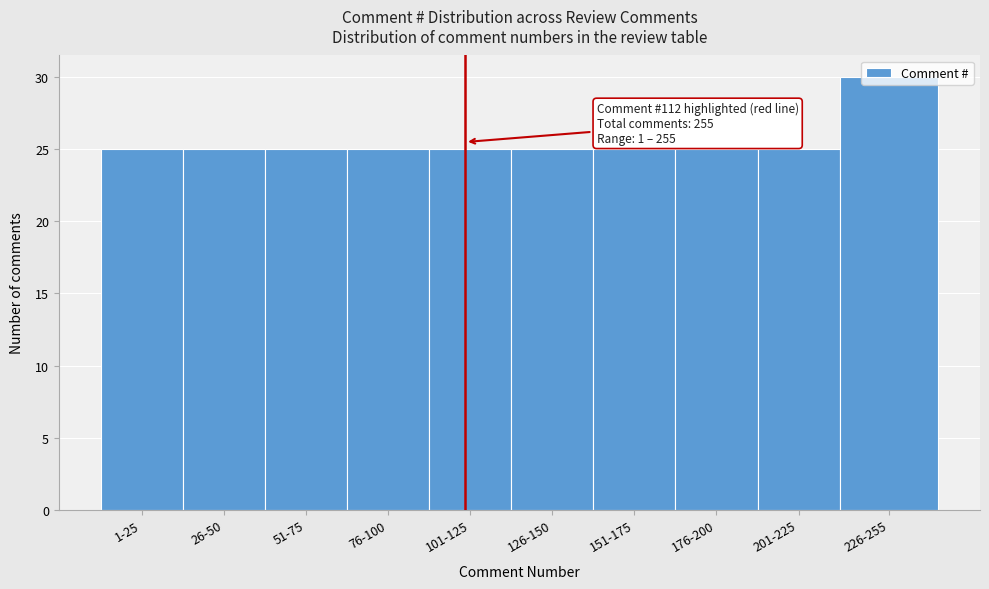

What is the maximum value shown in the chart?

30